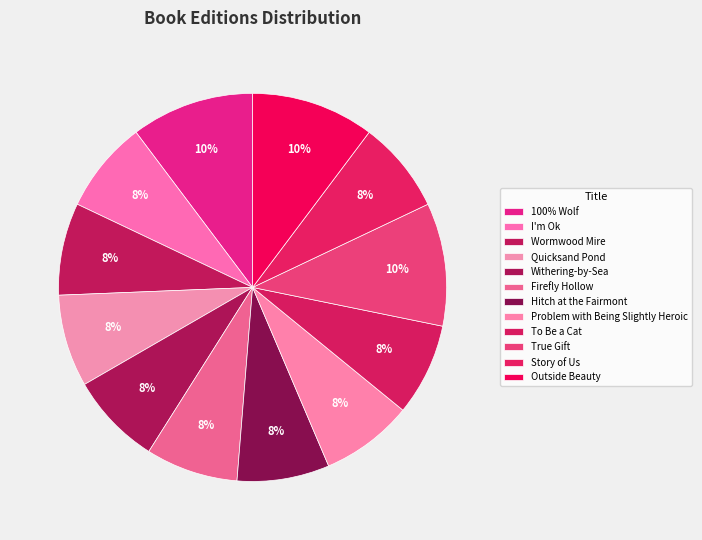

What percentage is the Withering-by-Sea slice, to the nearest percent?

8%